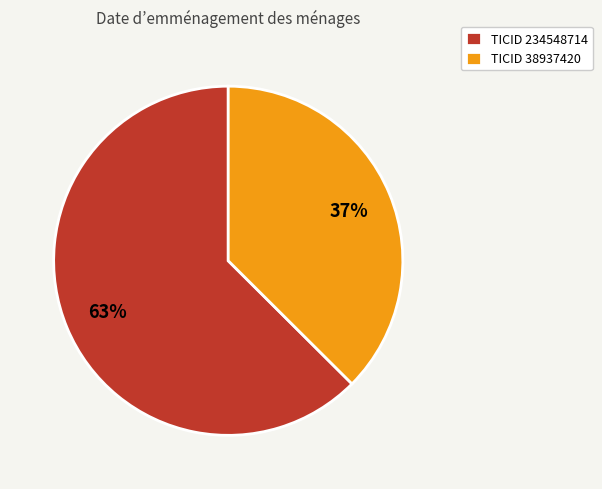

Does TICID 234548714 represent more than half of the total?

Yes